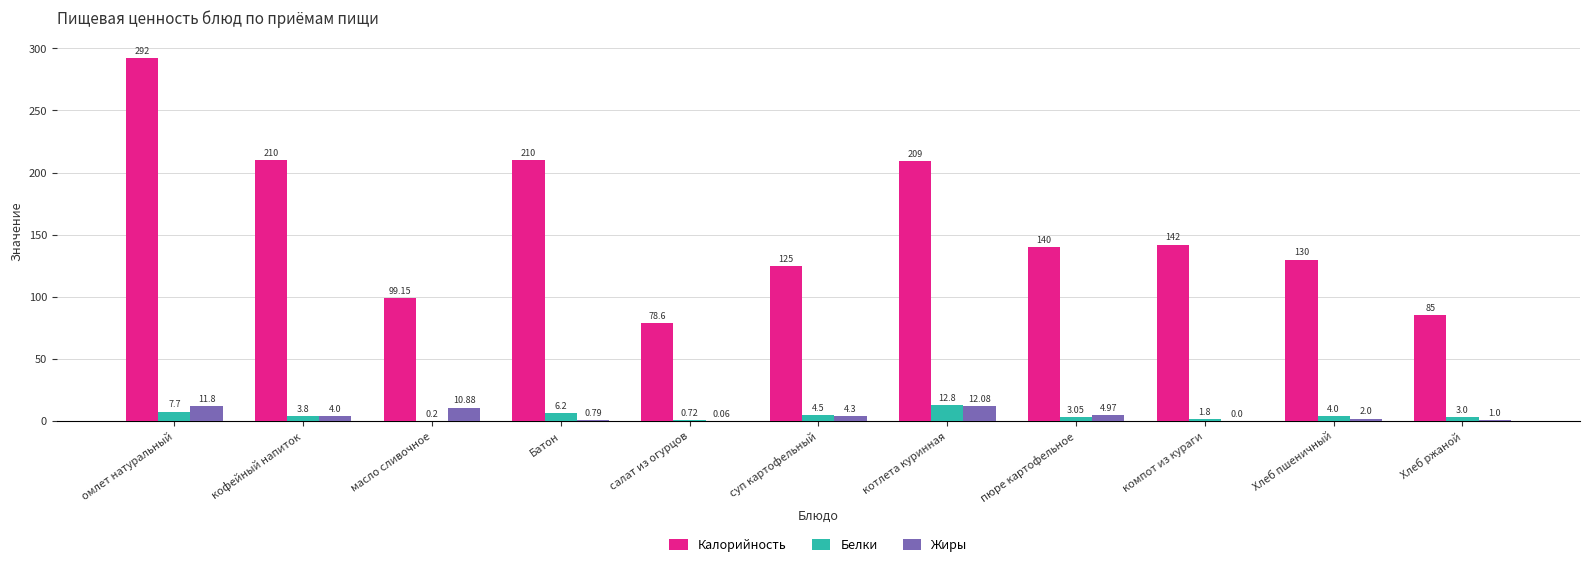

At which label is Калорийность closest to 185?

котлета куринная